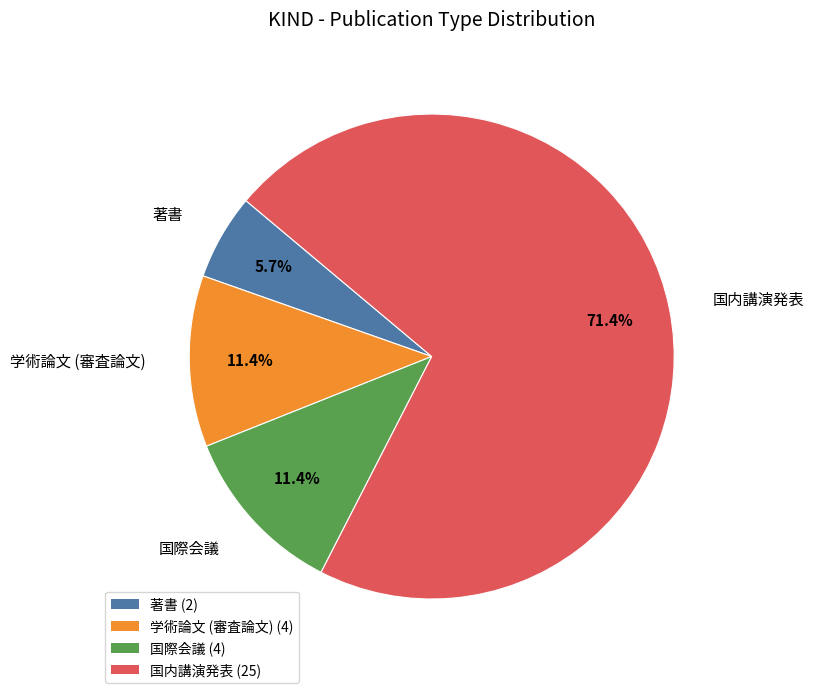

Between 国際会議 and 著書, which is larger?

国際会議